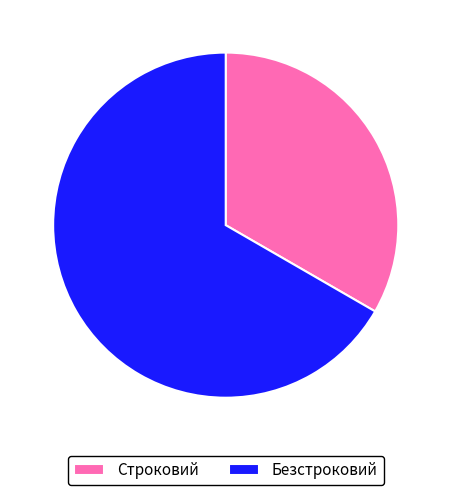

Is it true that Безстроковий is 67% of the pie?

True